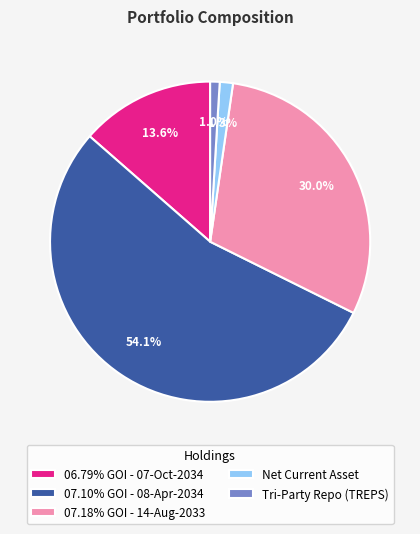

Does Net Current Asset represent more than half of the total?

No